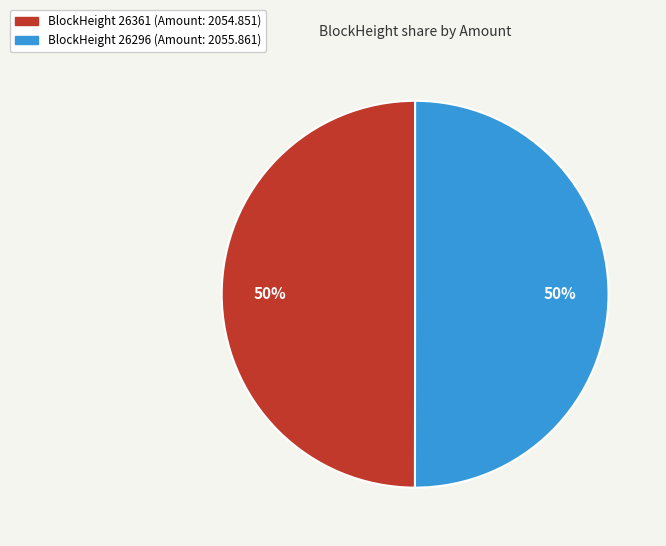

The BlockHeight 26361 (Amount: 2054.851) slice represents 50% of the pie. True or false?

True